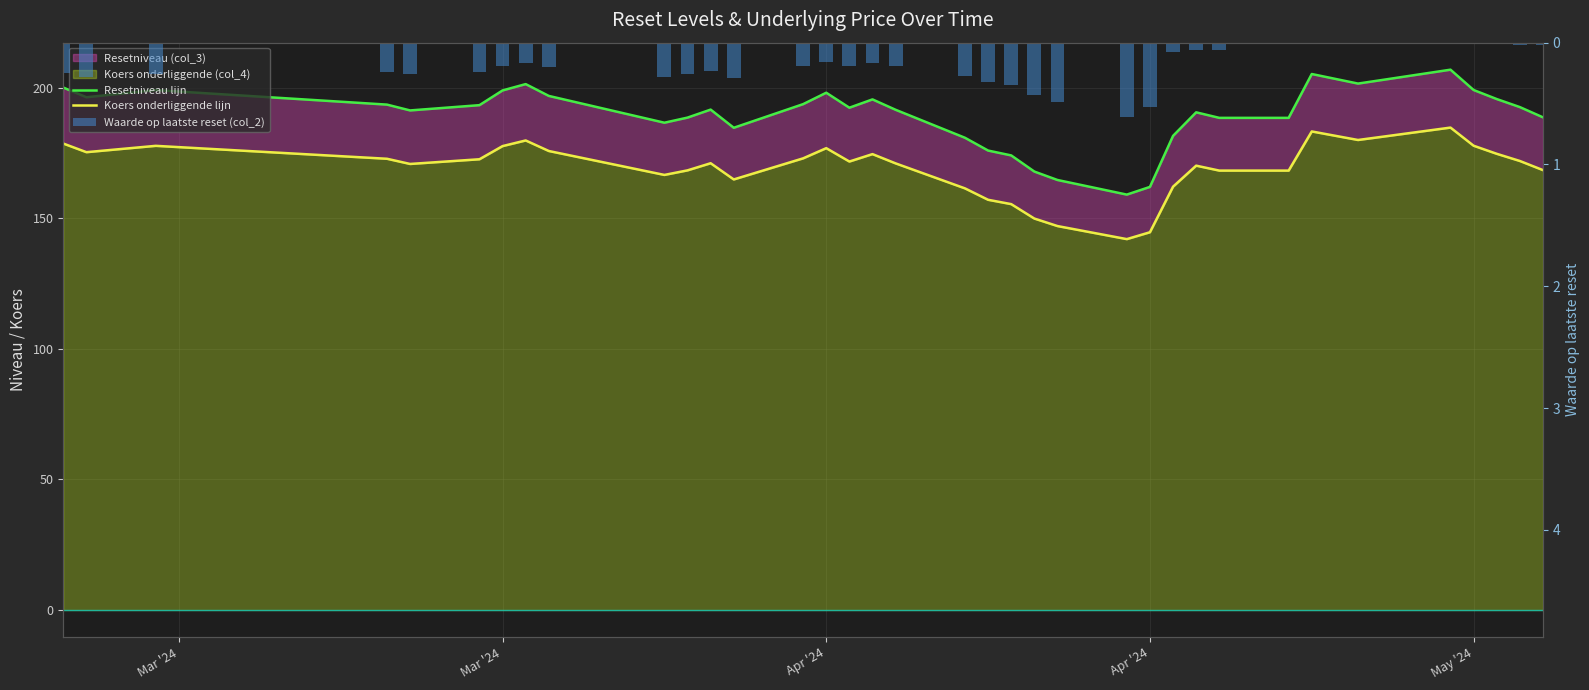

What is the difference between the highest and lowest values at Apr '24?

197.9